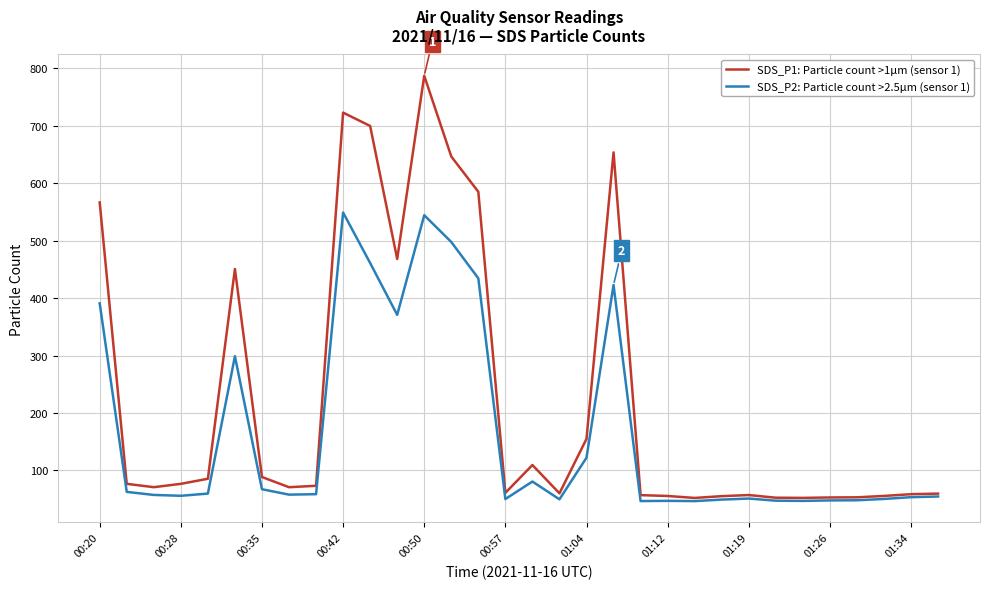

Which series has the widest spread of values?

SDS_P1: Particle count >1µm (sensor 1)